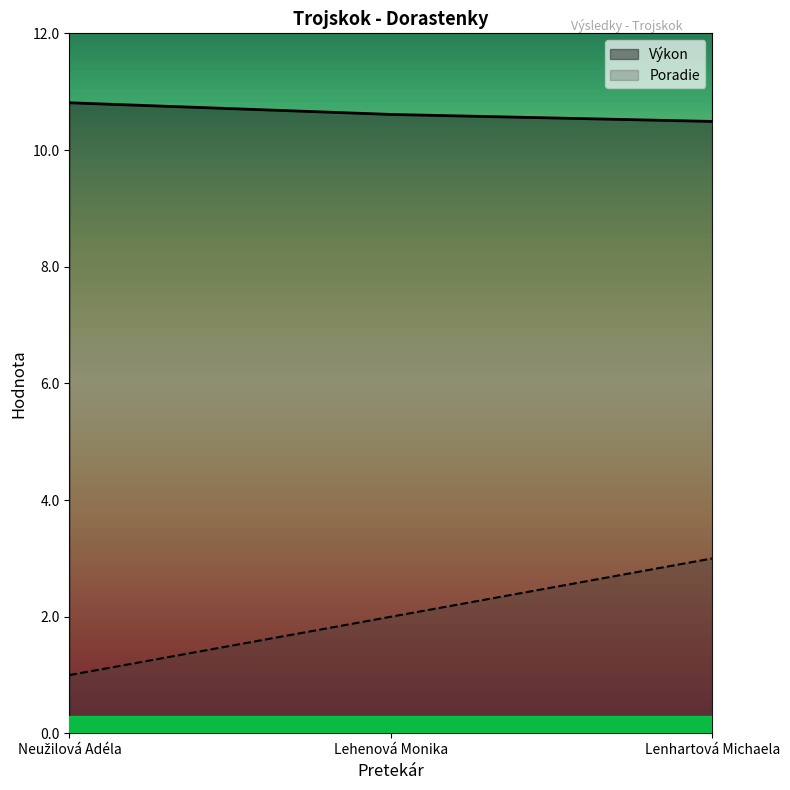

At how many categories does at least one series exceed 10?

3